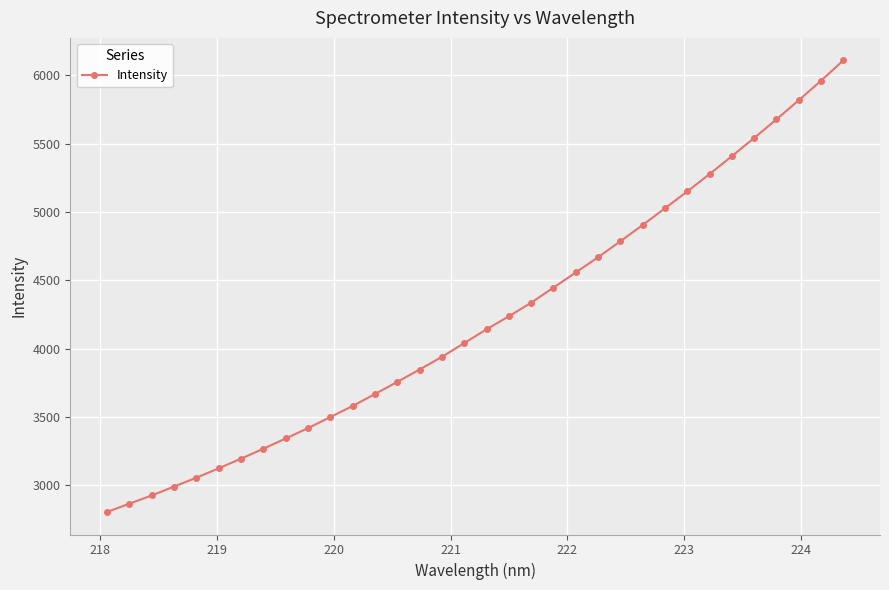

What is the maximum value shown in the chart?

6107.6